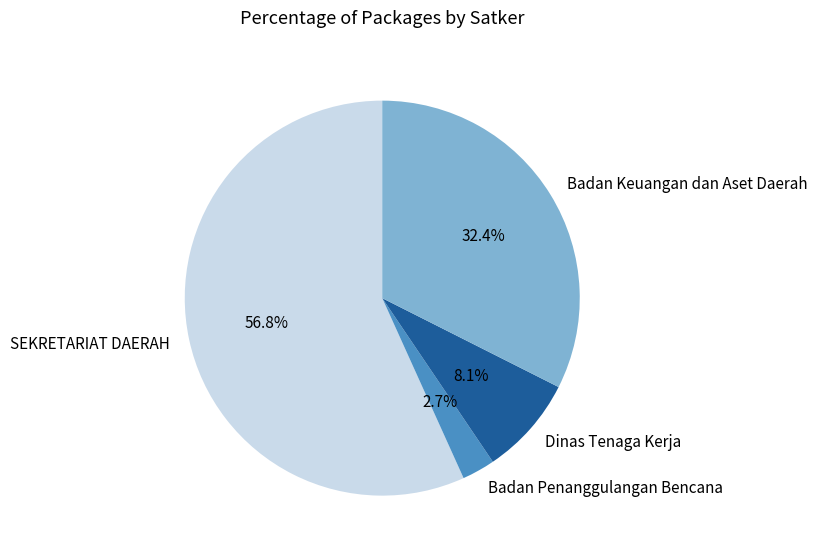

What percentage do Badan Penanggulangan Bencana and SEKRETARIAT DAERAH together represent?

59.5%